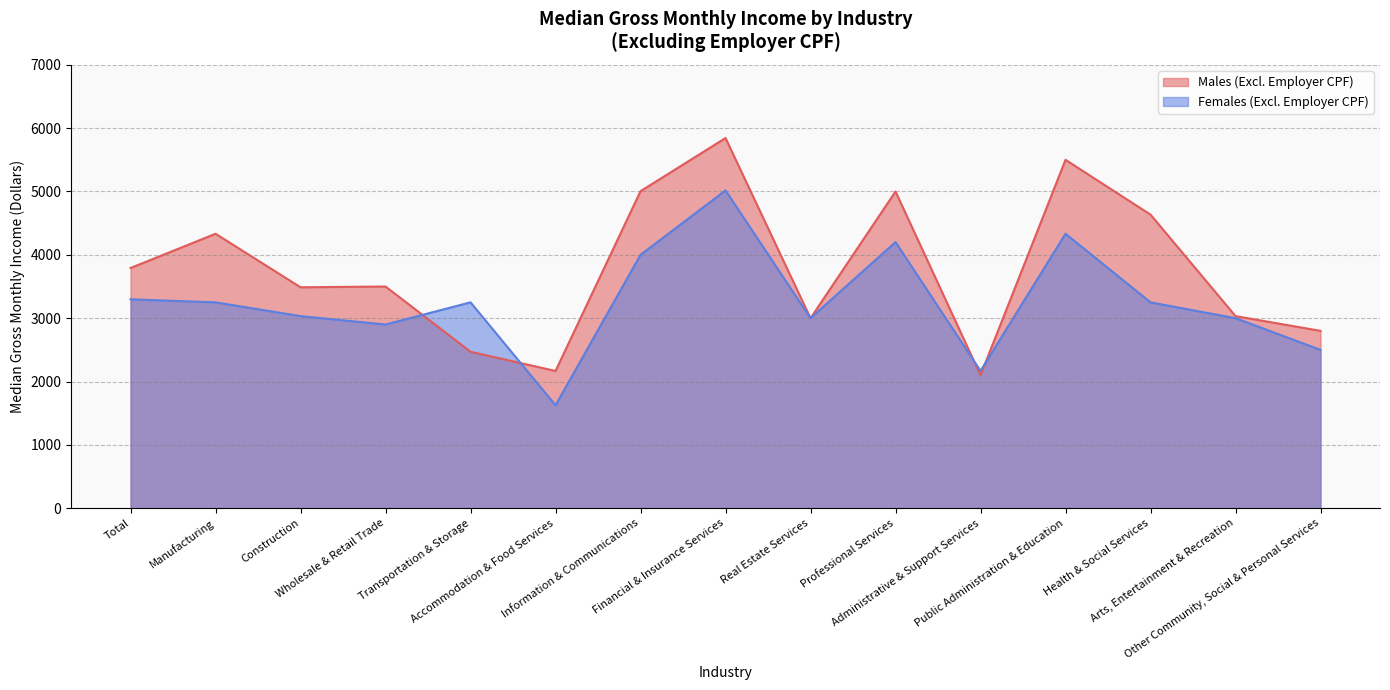

Is it true that Females (Excl. Employer CPF) equals 1636 at Public Administration & Education?

False